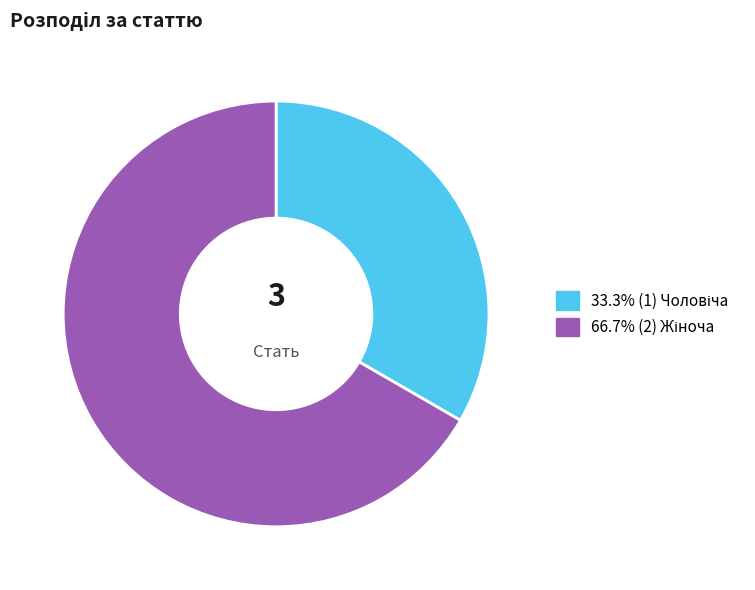

How many slices are in this pie chart?

2